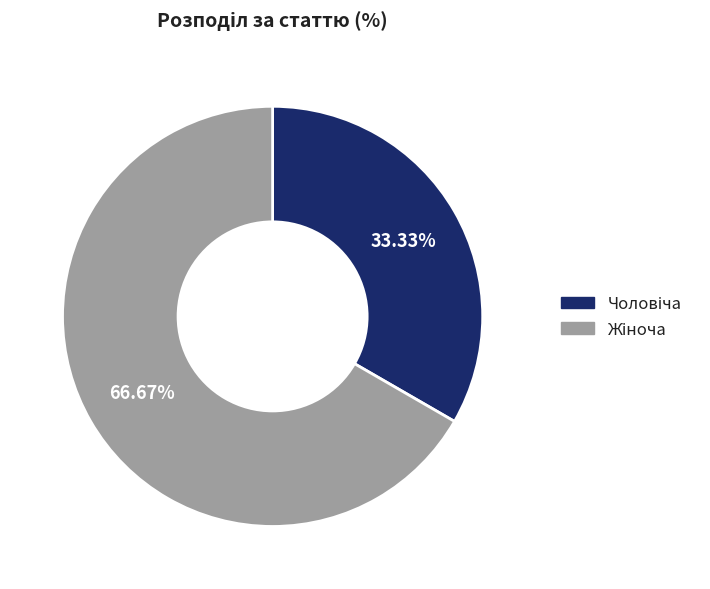

Is there any slice that represents more than half of the pie?

Yes